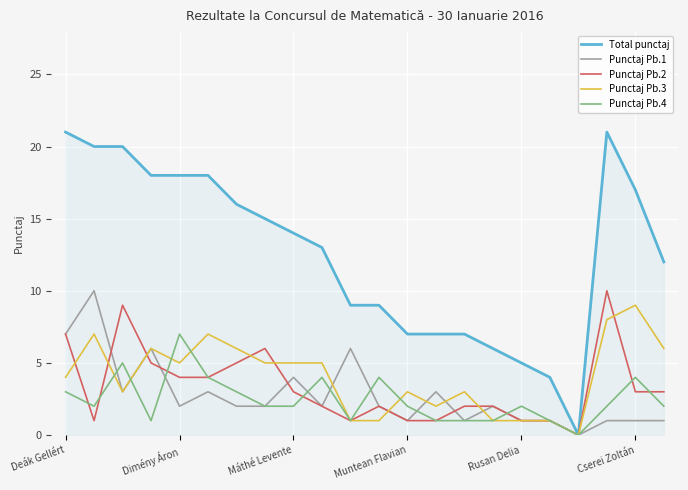

What is the greatest value displayed?

21